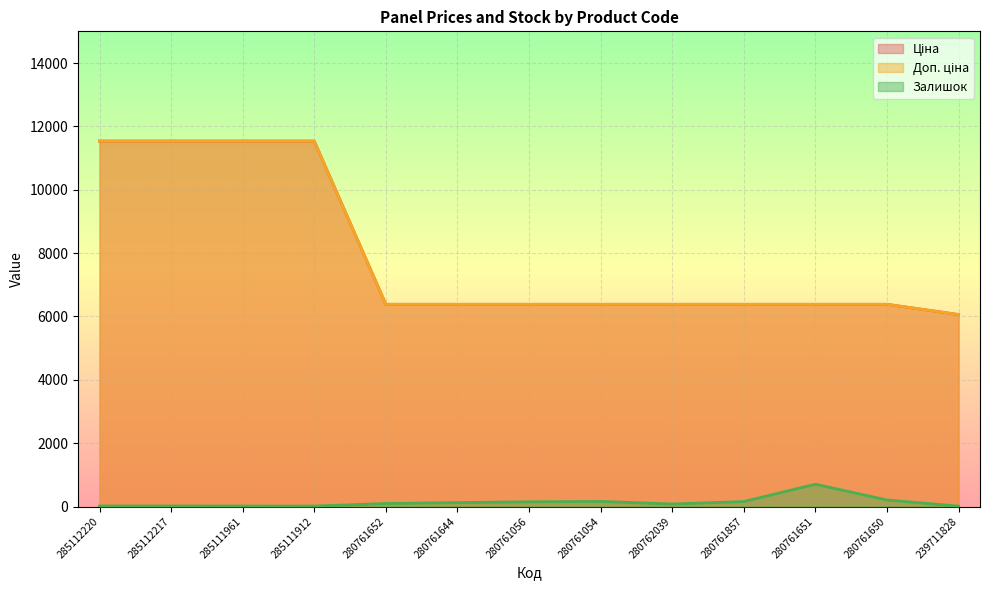

What is the total value across all series at 280761650?

12974.4